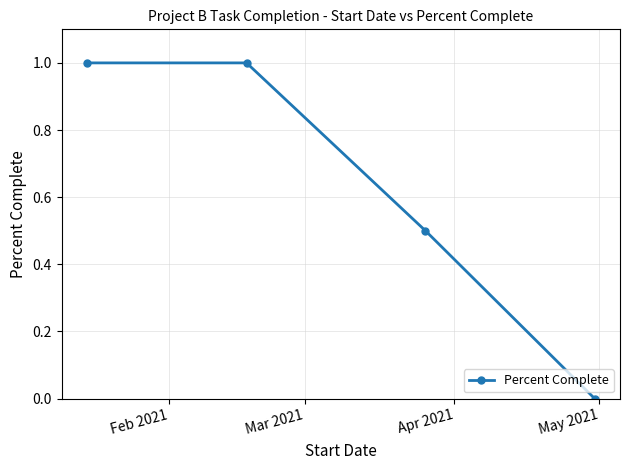

What is the average value?

0.6